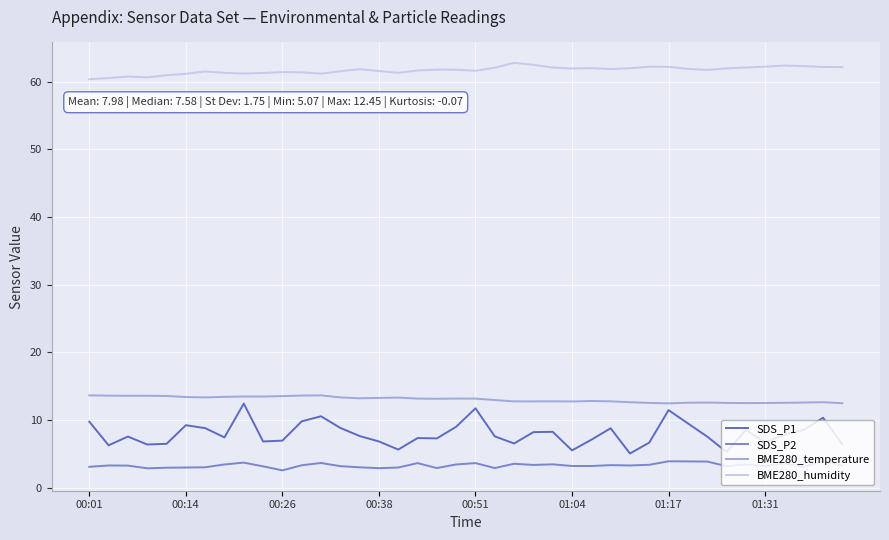

Which series has the largest range (max minus min)?

SDS_P1